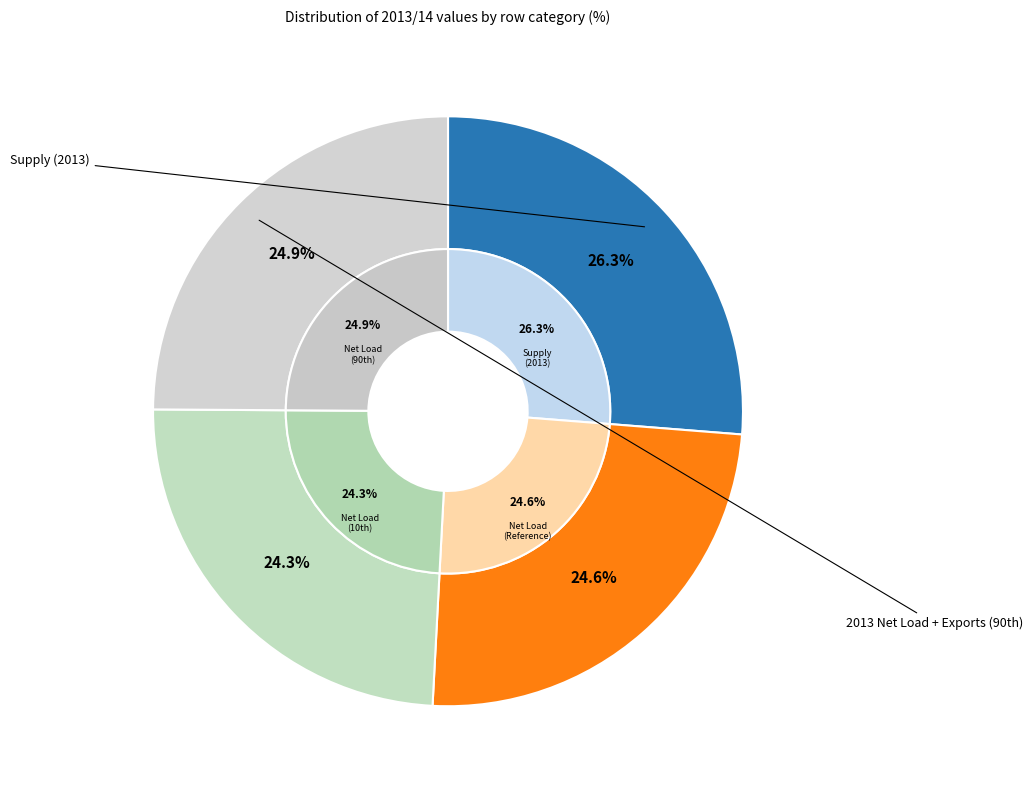

What percentage is the Supply (2013) slice, to the nearest percent?

26%